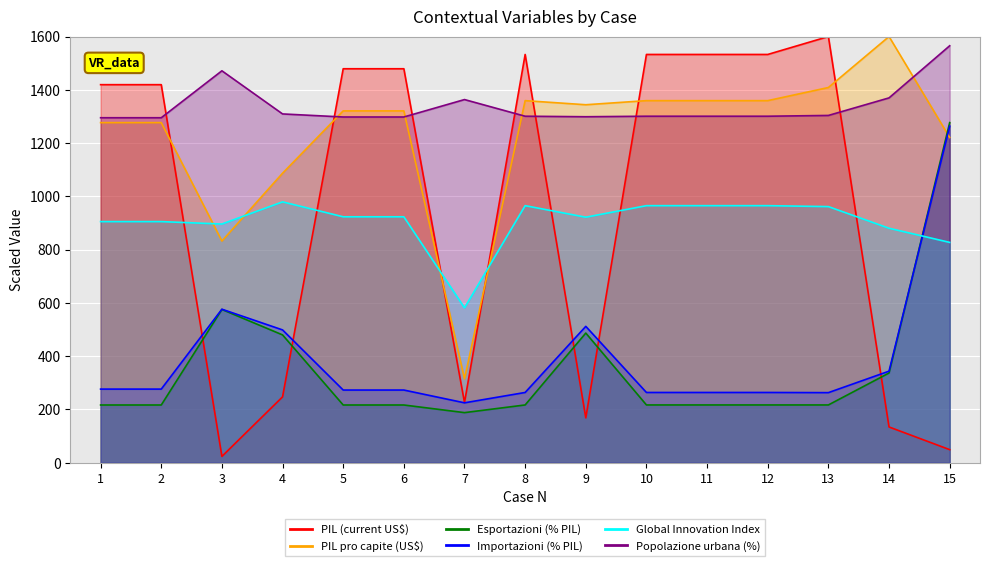

What is the difference between the PIL pro capite (US$) values at 6 and 1?

44.0